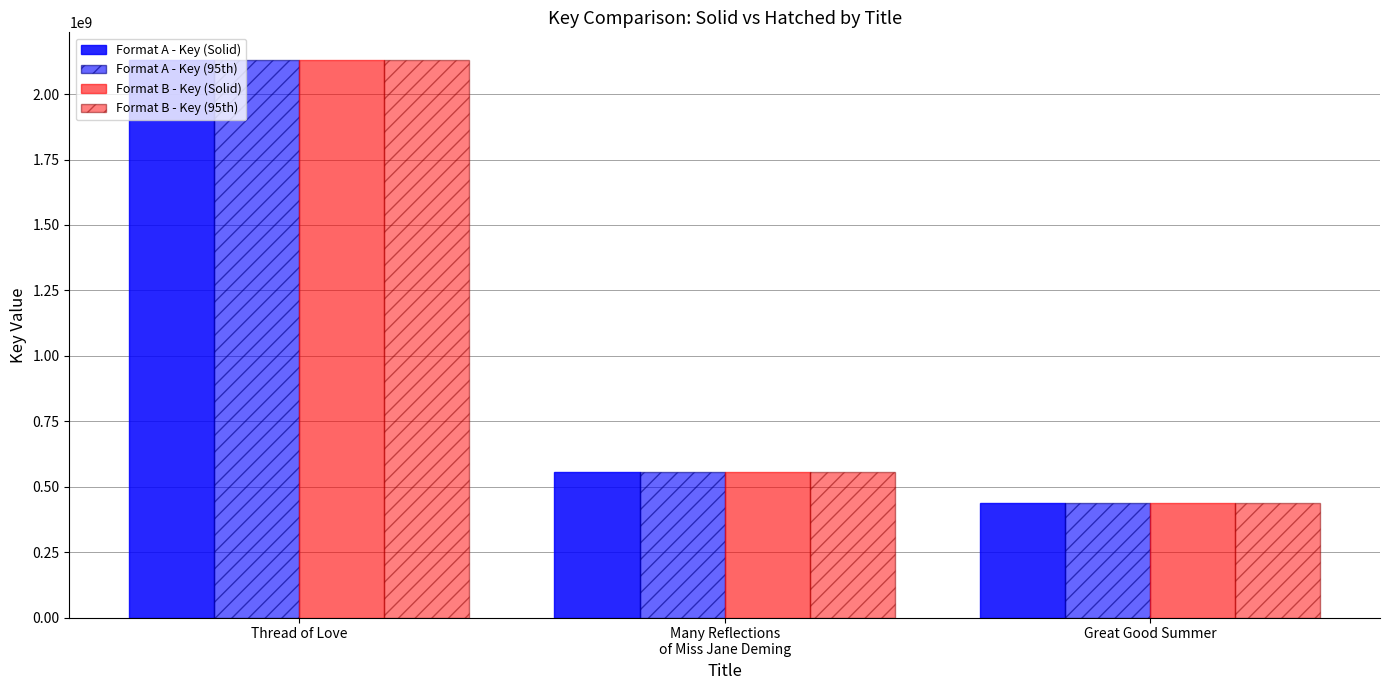

What is the label of the 2nd bar from the right?

Many Reflections
of Miss Jane Deming